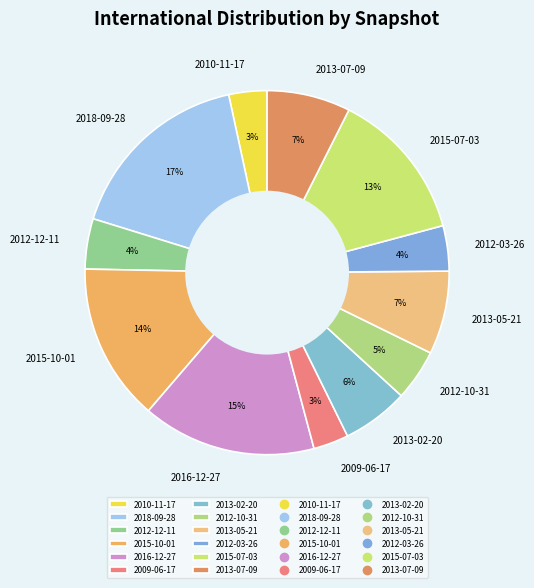

Is the sum of 2012-03-26 and 2012-12-11 greater than half?

No